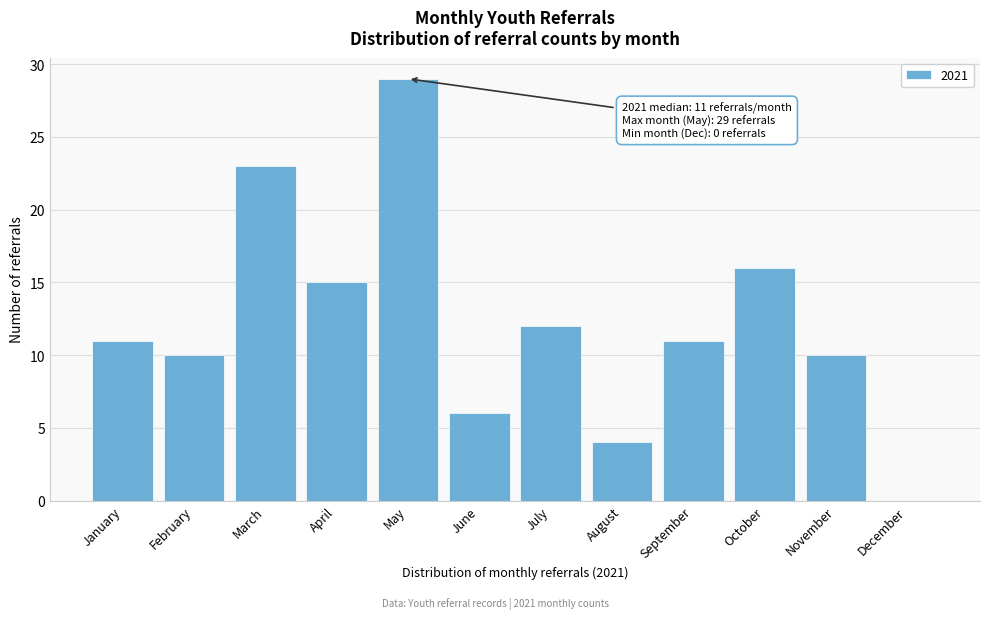

Reading left to right, what are all the values shown in this chart?

January=11	February=10	March=23	April=15	May=29	June=6	July=12	August=4	September=11	October=16	November=10	December=0